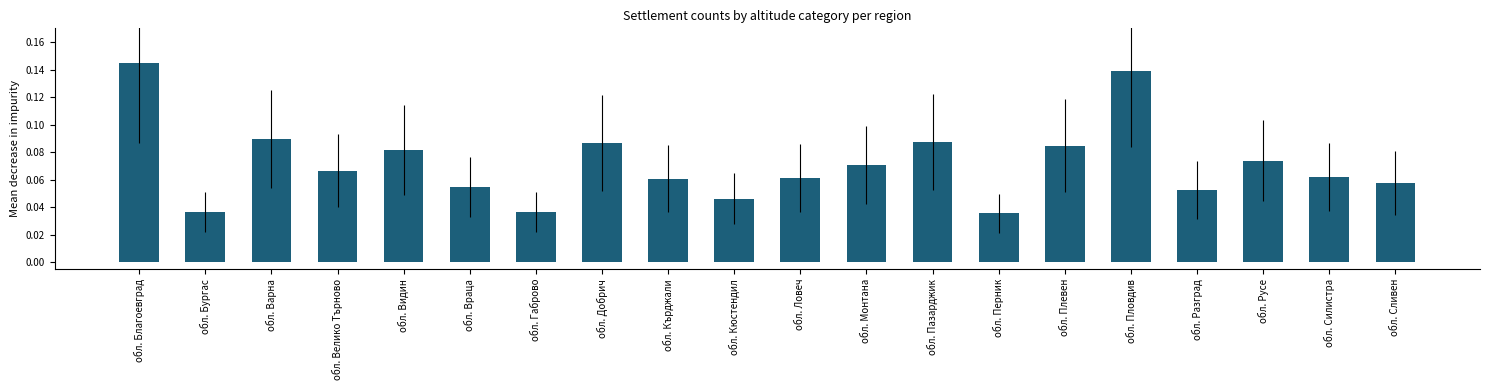

What is the sum of all values?

1.4